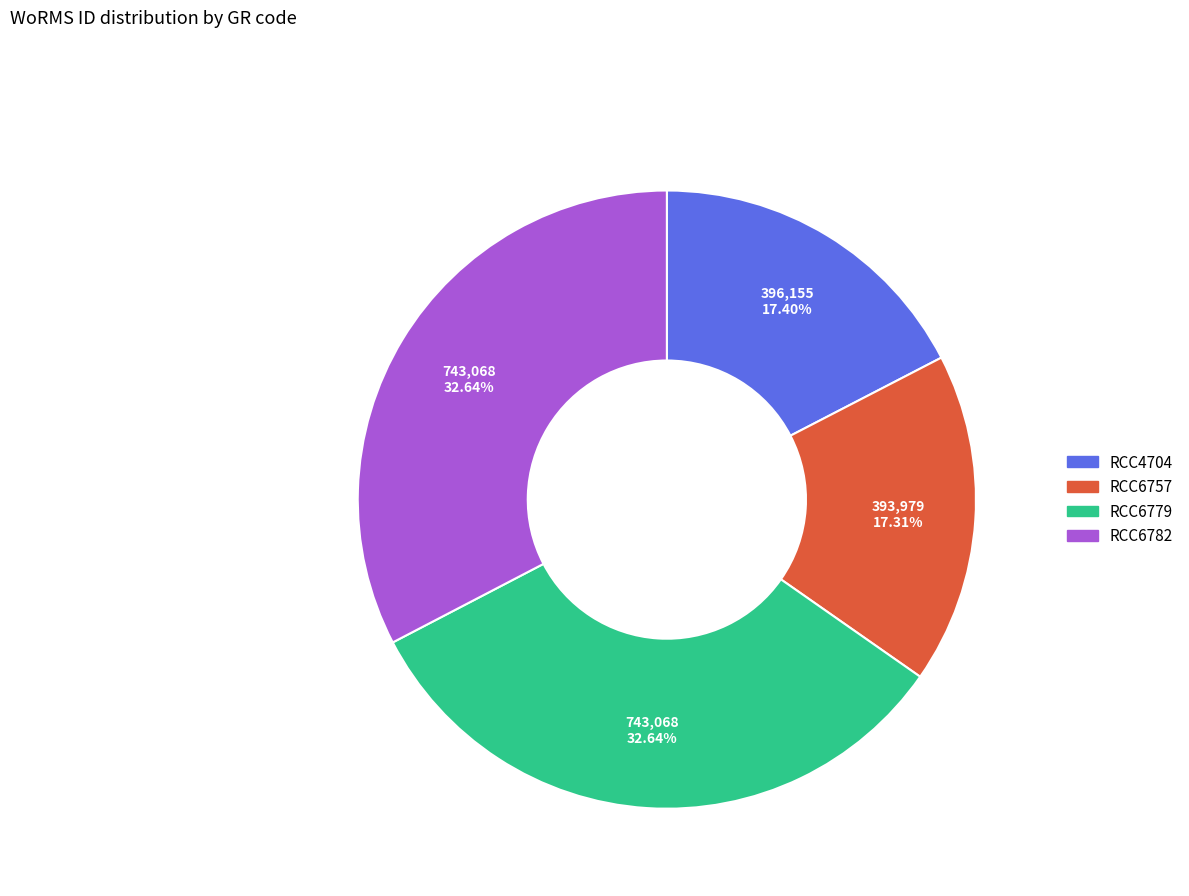

Combined, do RCC6779 and RCC6782 account for over 50%?

Yes